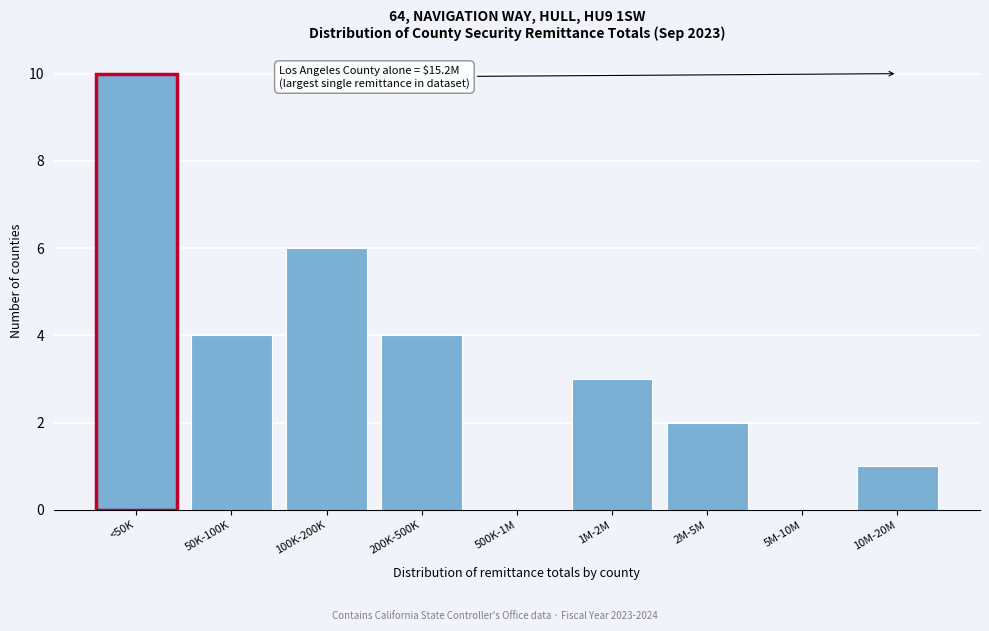

Reading left to right, what are all the values shown in this chart?

<50K=10	50K-100K=4	100K-200K=6	200K-500K=4	500K-1M=0	1M-2M=3	2M-5M=2	5M-10M=0	10M-20M=1